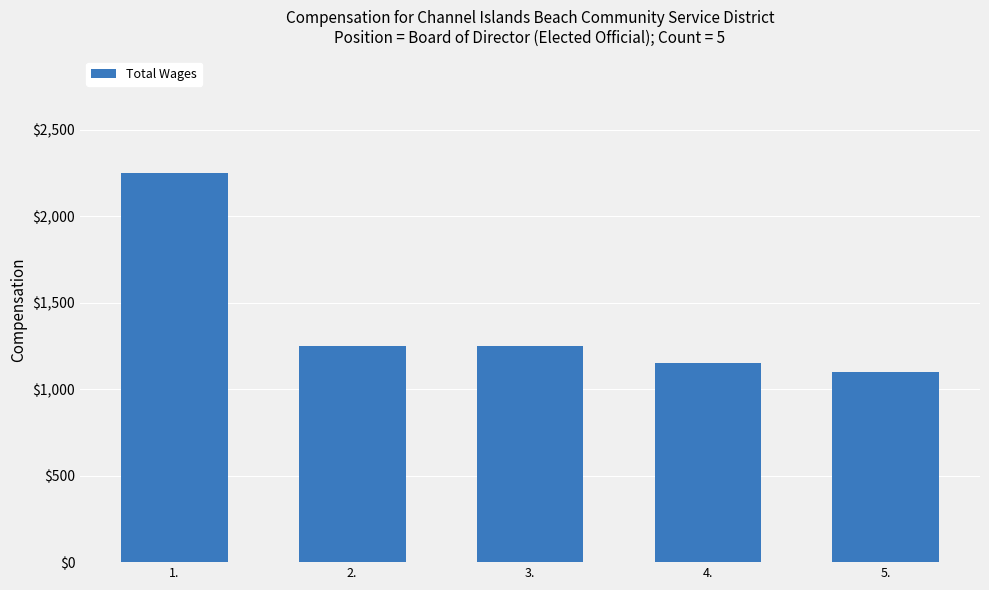

How many distinct data groups are displayed?

1